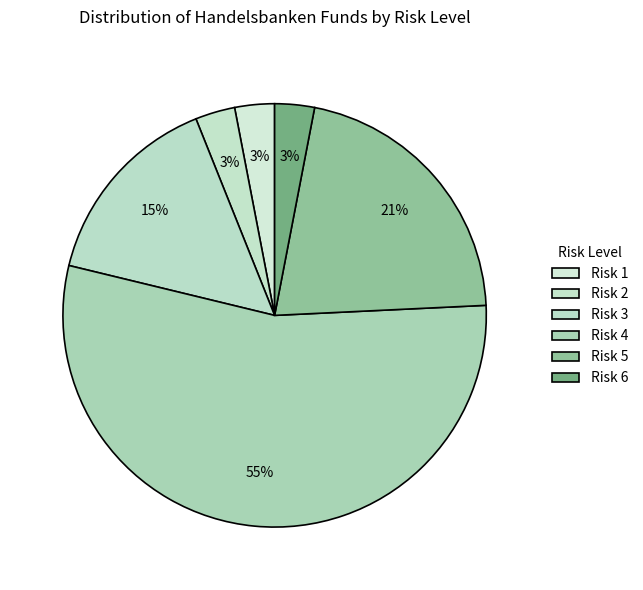

To the nearest percent, what is the difference between the Risk 3 and Risk 1 slice percentages?

12%